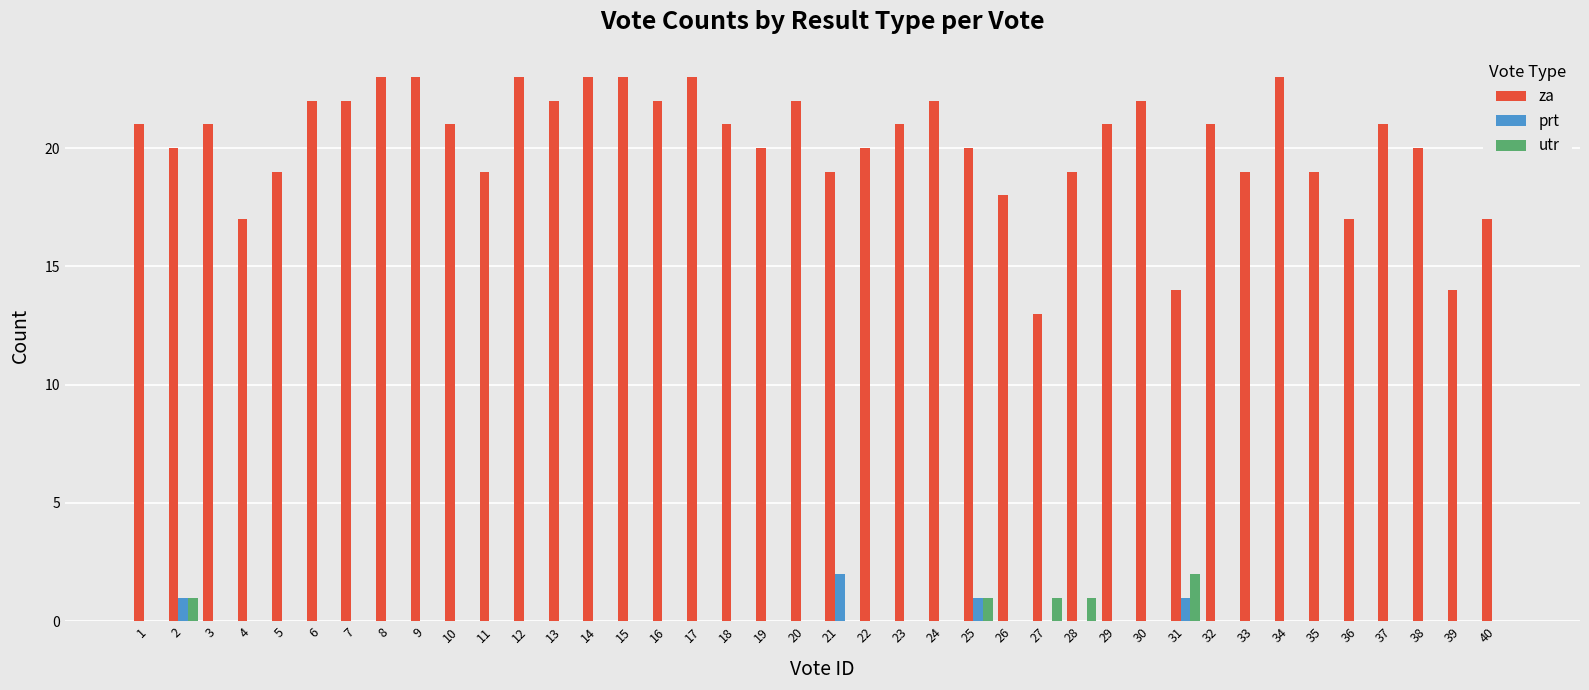

Which series has the widest spread of values?

za